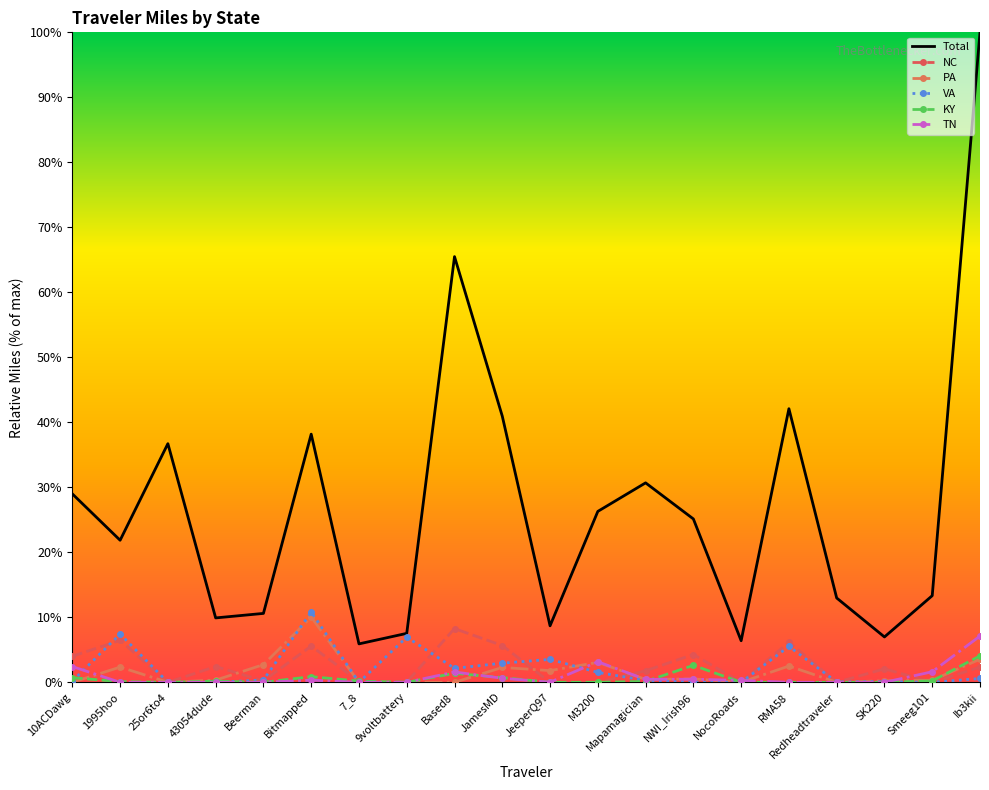

True or false: KY and PA intersect in this chart.

True